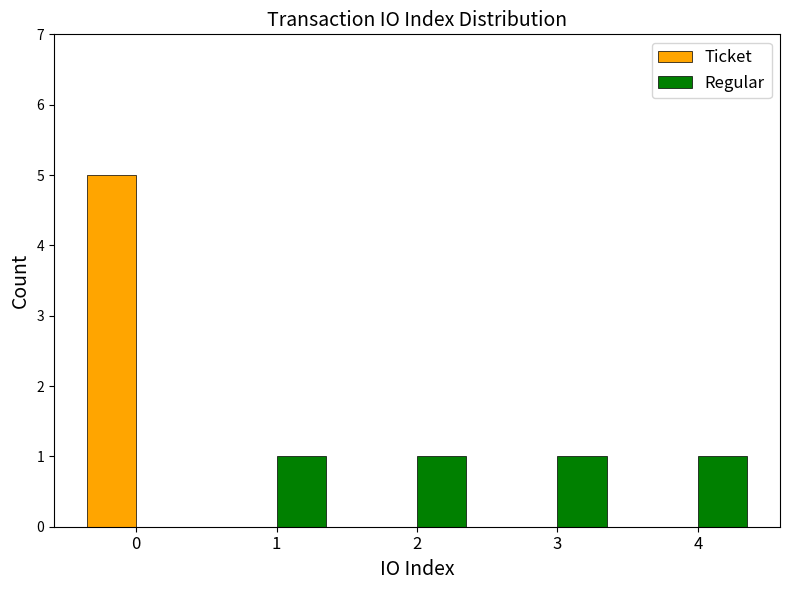

Reading left to right, transcribe all the data shown in this chart.

Ticket: 5	0	0	0	0
Regular: 0	1	1	1	1